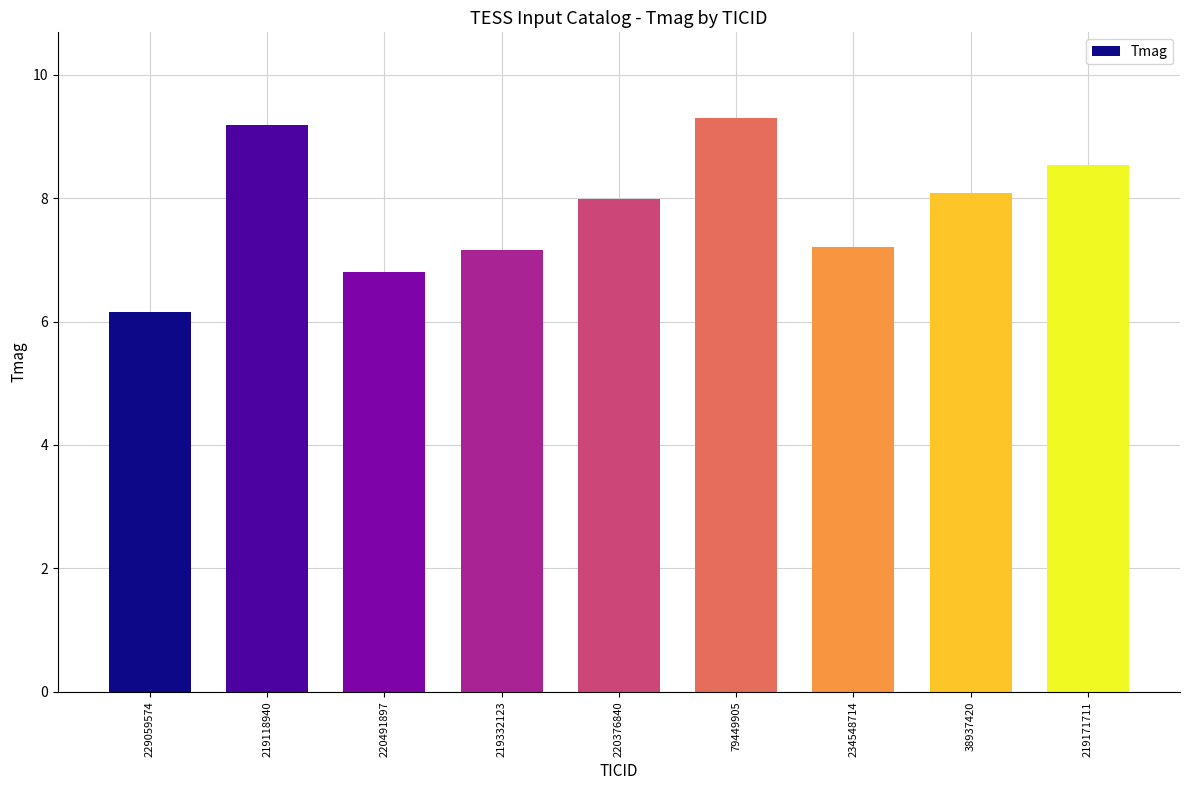

Which label corresponds to the smallest value in the chart?

229059574